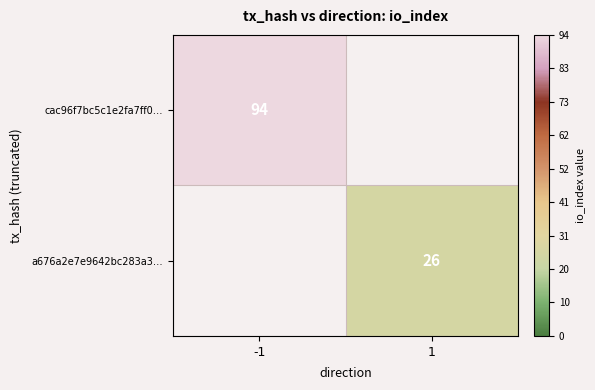

The cac96f7bc5c1e2fa7ff0… series shows 38 at -1. True or false?

False